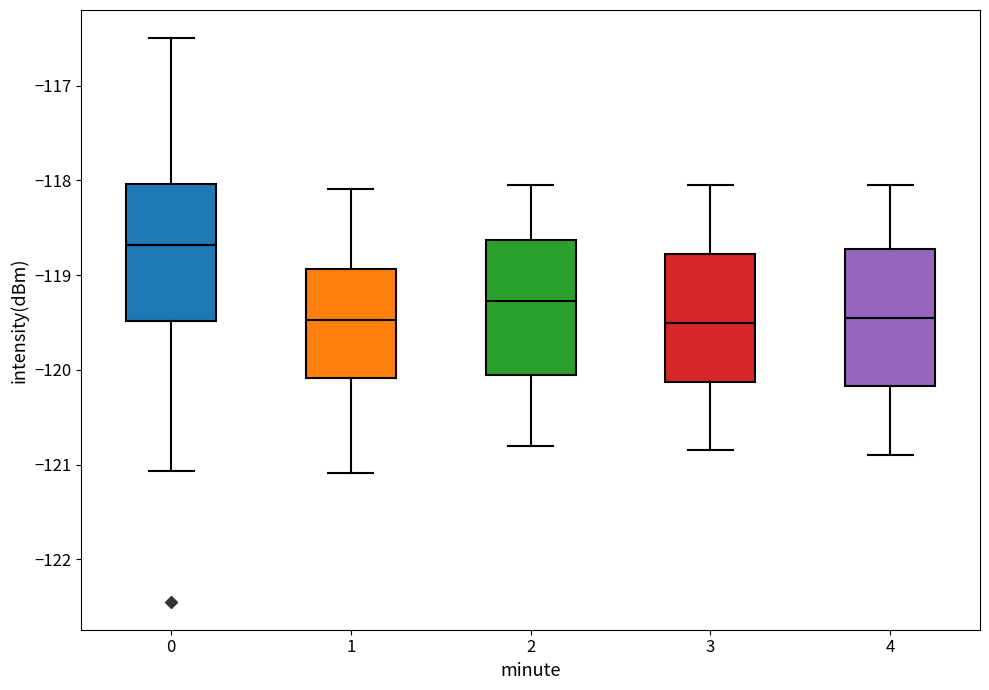

Reading left to right, transcribe this box plot: for each box, give where its median line is, the range the box spans, and where its two whiskers end, as read against the y-axis. The values are not printed on the chart, so give them approximately, as read against the axis.

0: median -118.7, box -119.5 to -118.0, whiskers -121.1 to -116.5
1: median -119.5, box -120.1 to -118.9, whiskers -121.1 to -118.1
2: median -119.3, box -120.0 to -118.6, whiskers -120.8 to -118.0
3: median -119.5, box -120.1 to -118.8, whiskers -120.8 to -118.0
4: median -119.4, box -120.2 to -118.7, whiskers -120.9 to -118.0